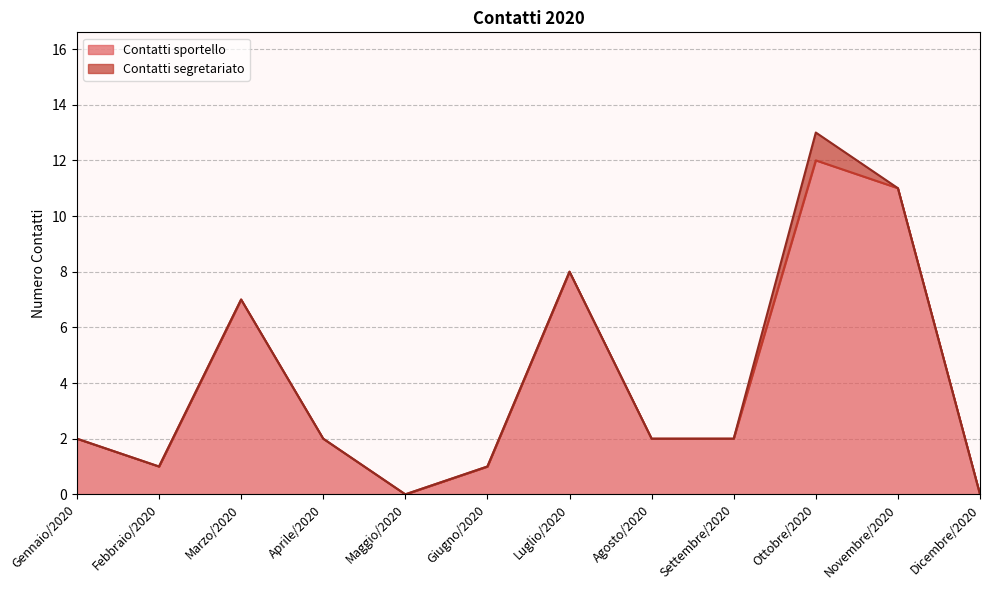

What is the average value?

4